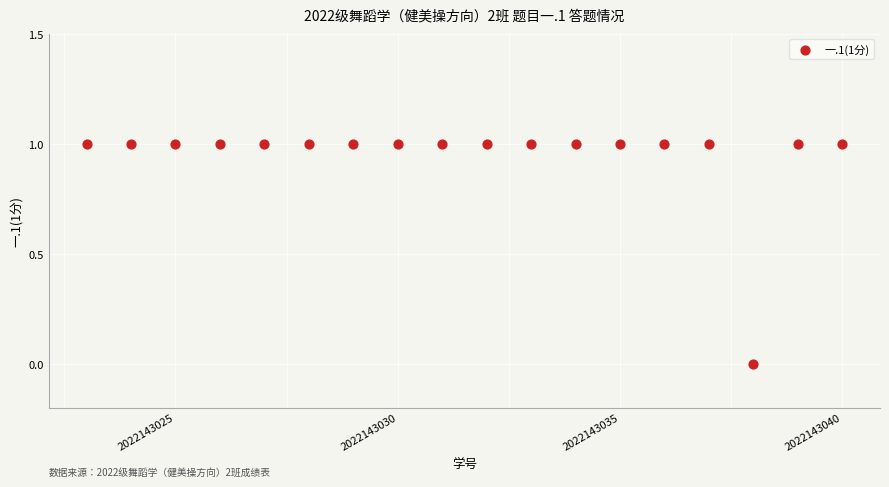

What is the range of X values (max minus min)?

17